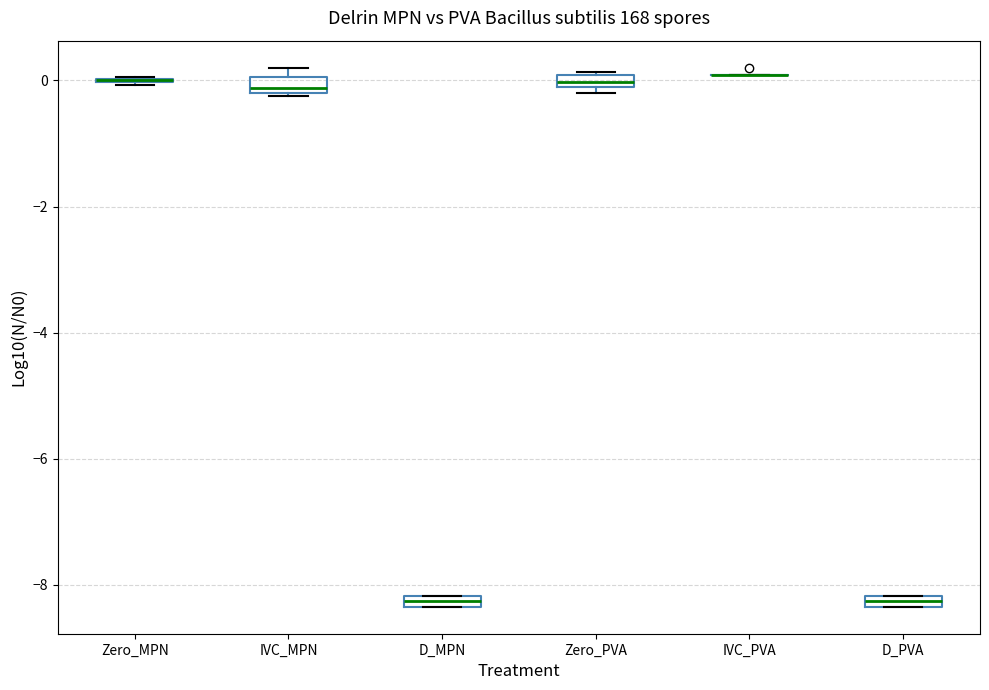

Where is the upper edge of the box for D_PVA on the y-axis? The values are not printed on the chart, so give them approximately, as read against the axis.

-8.2